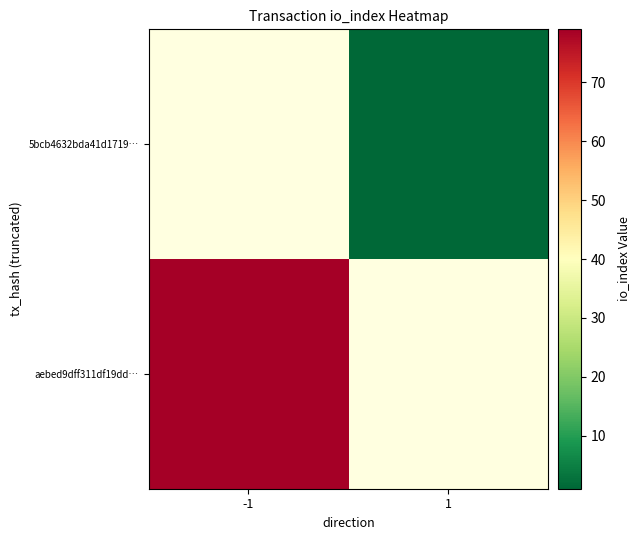

Rank the categories by 5bcb4632bda41d1719… value from highest to lowest.

-1, 1